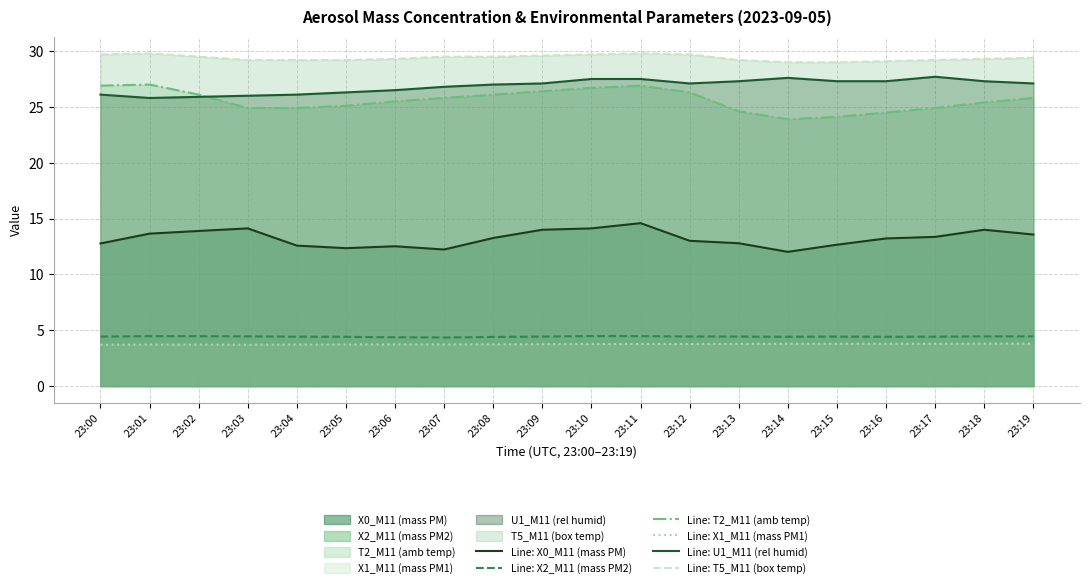

Read the Line: U1_M11 (rel humid) value at 23:05.

26.3